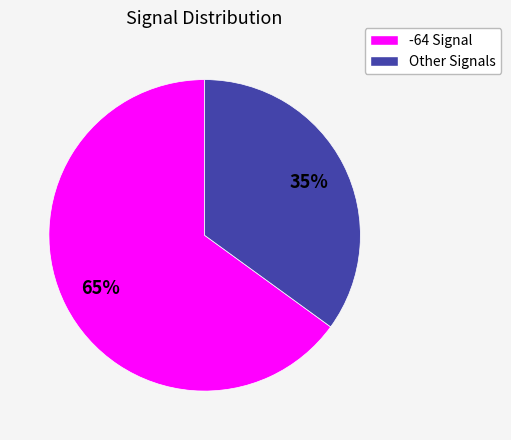

Is there any slice that represents more than half of the pie?

Yes